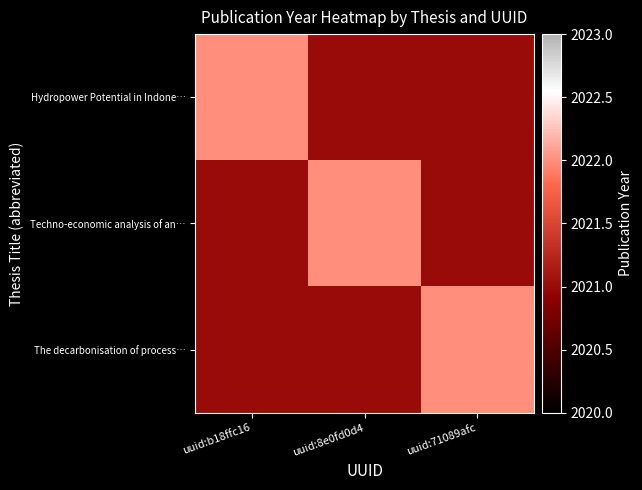

What is the minimum value shown in the chart?

2021